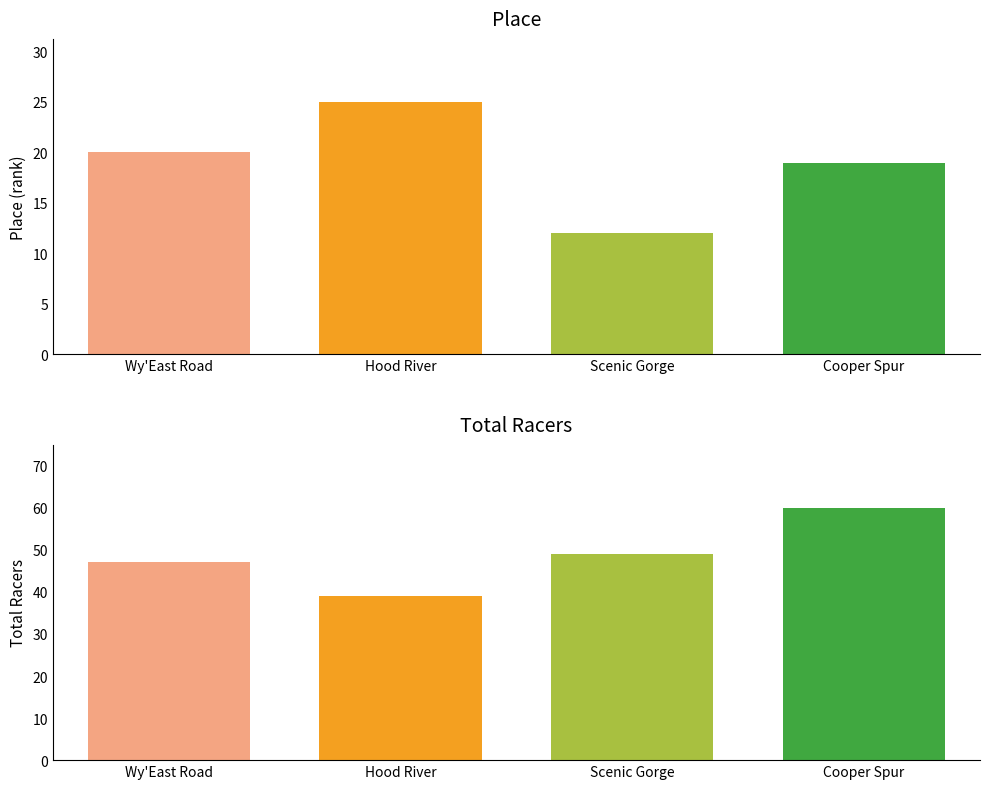

True or false: Place has a value of 25 at Hood River.

True